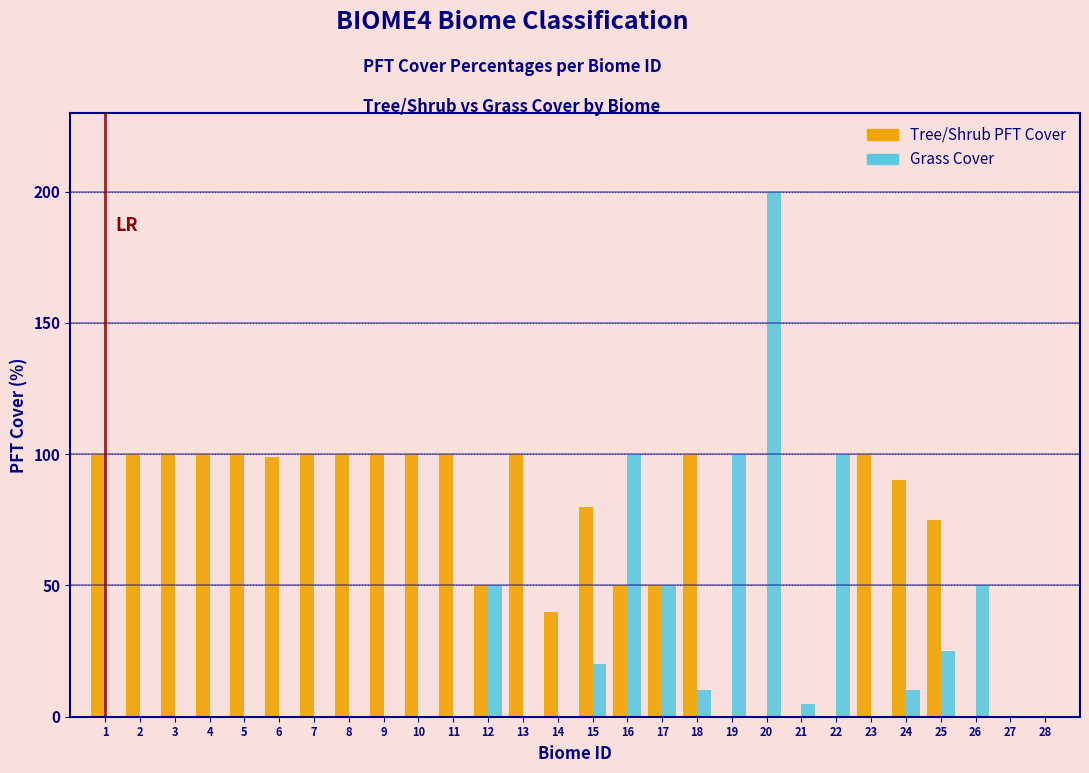

What is the sum of all Tree/Shrub PFT Cover values?

1834